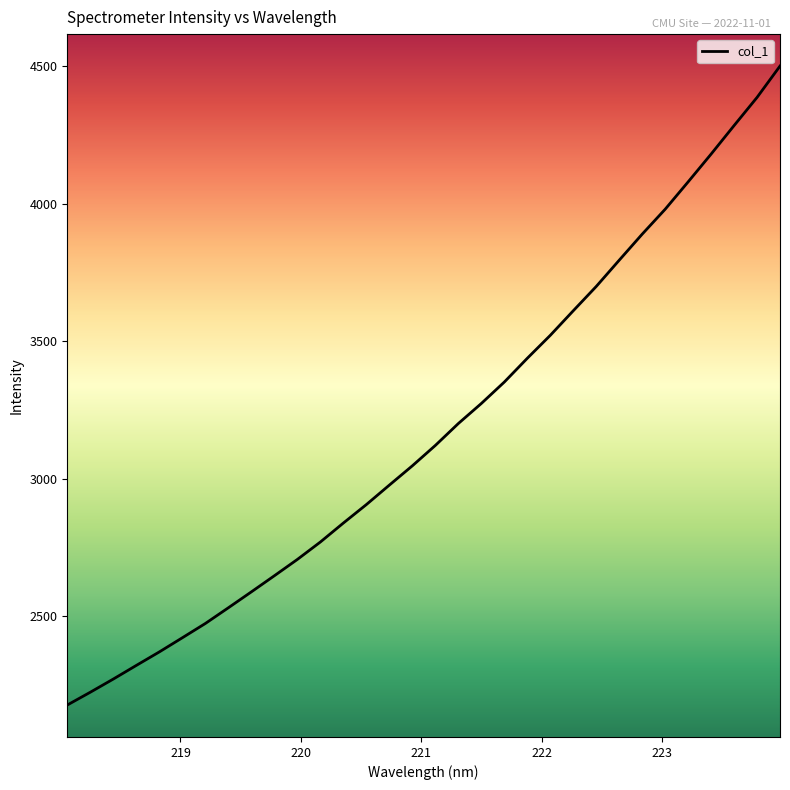

What is the greatest value displayed?

4500.3